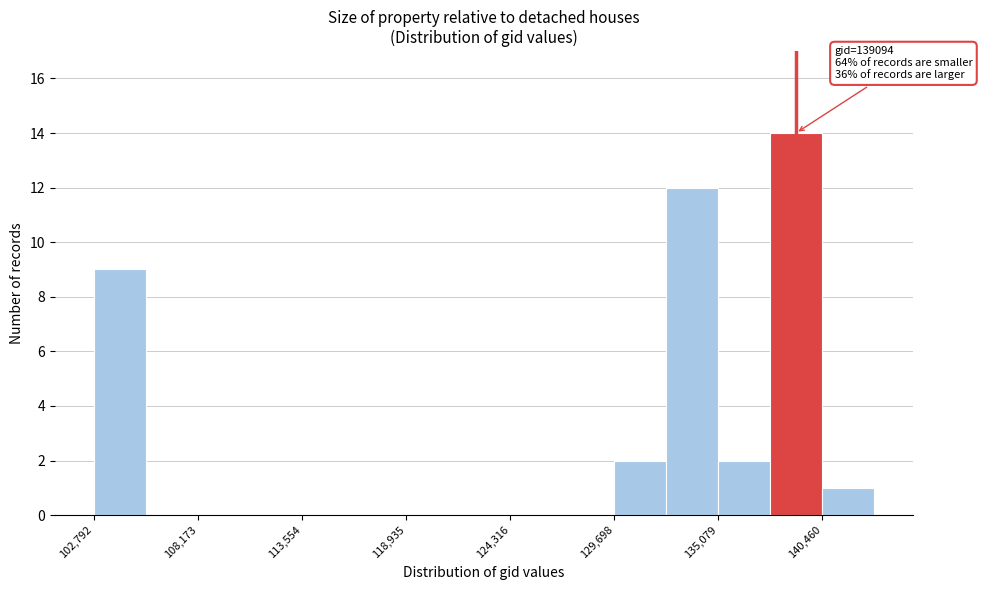

Around what value on the x-axis is the tallest bar? Give the approximate position of its centre, as read against the axis.

139000